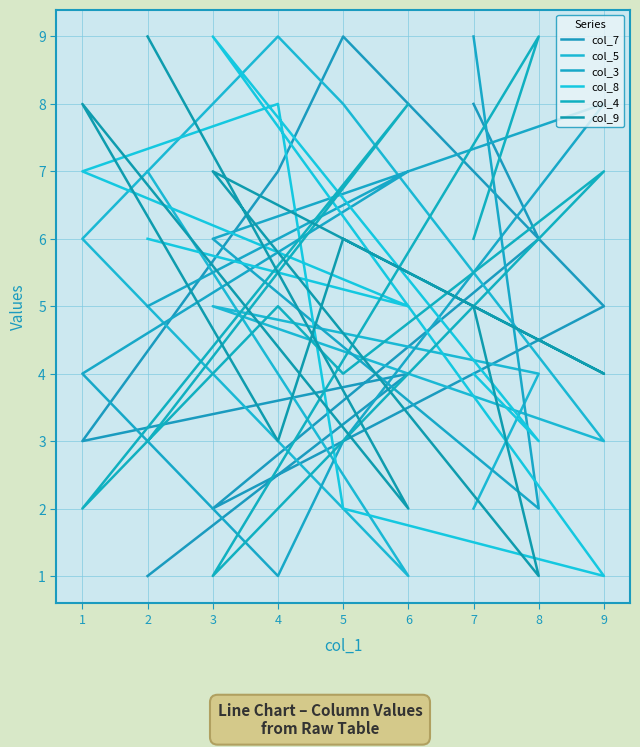

What are all the series names shown in the legend?

col_7, col_5, col_3, col_8, col_4, col_9